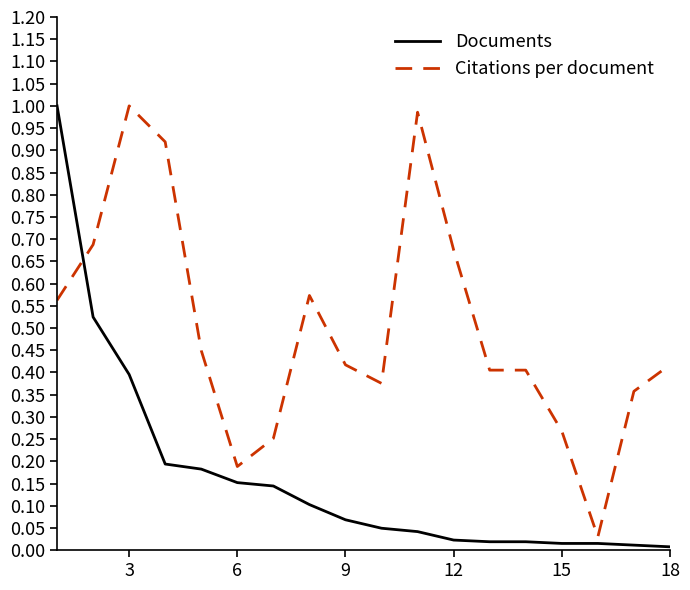

Which series has the largest range (max minus min)?

Documents